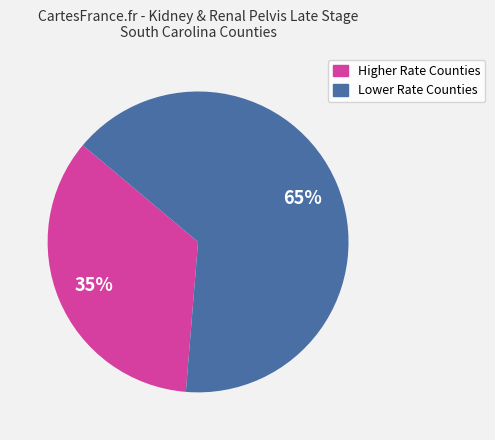

To the nearest percent, what is the difference between the largest and smallest slice percentages?

30%